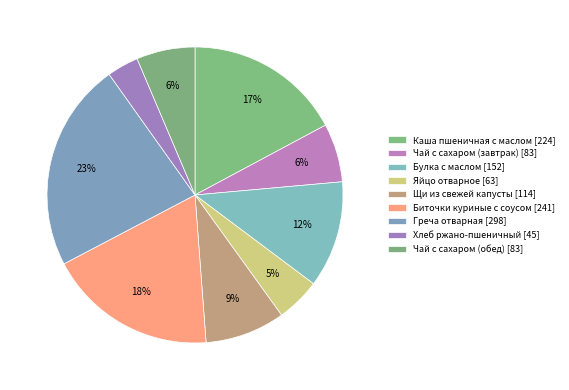

Between Булка с маслом and Хлеб ржано-пшеничный, which is larger?

Булка с маслом